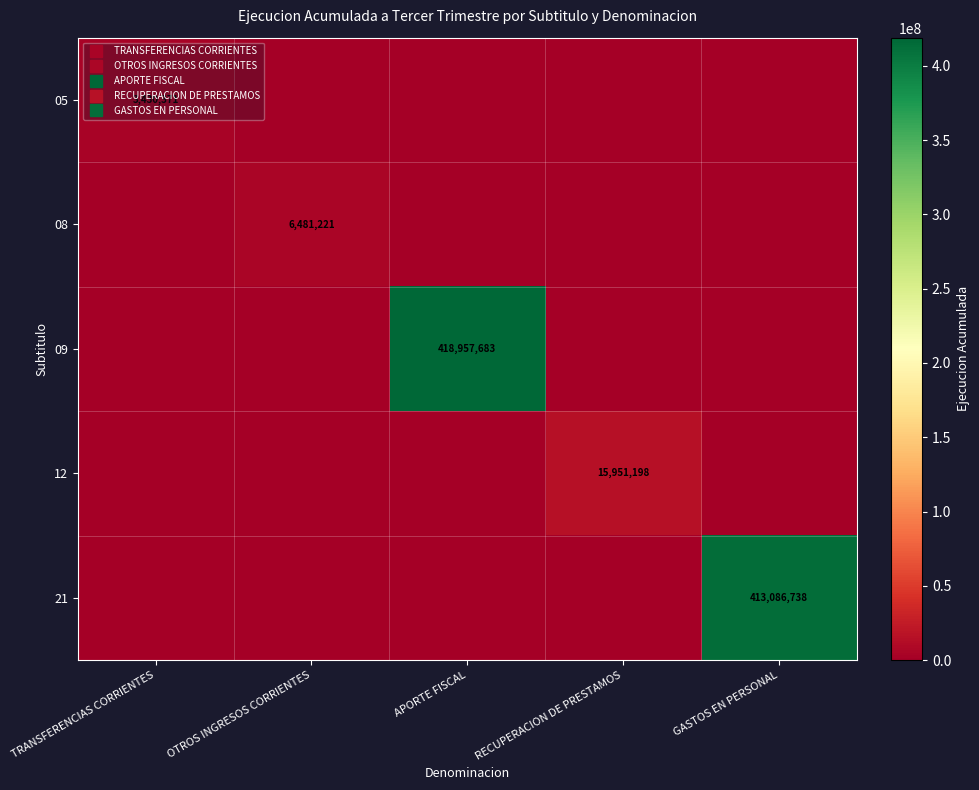

What is the maximum value for 12?

15951198